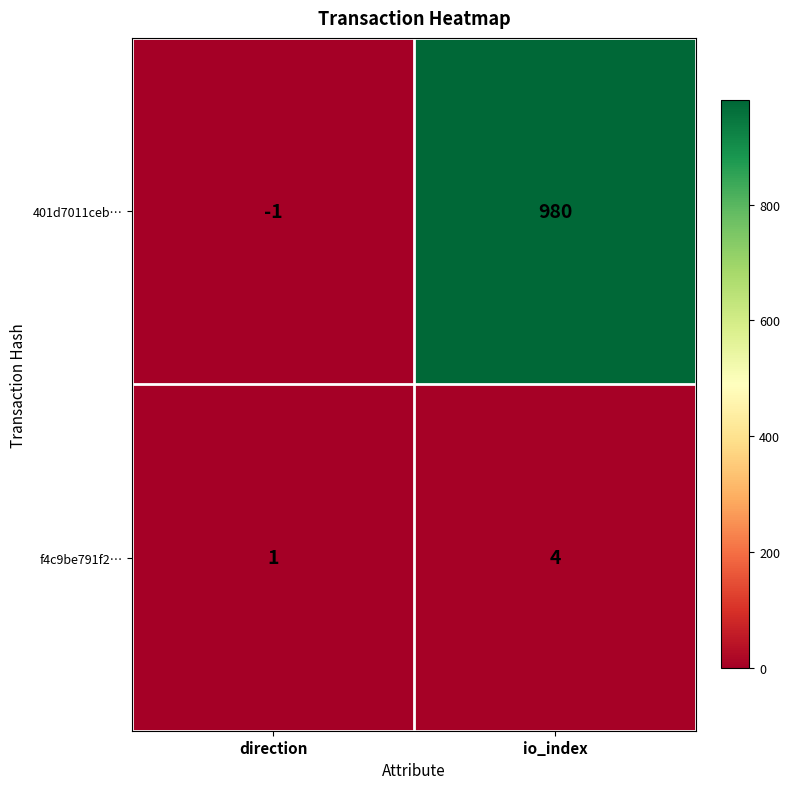

Count the number of categories in the chart.

2